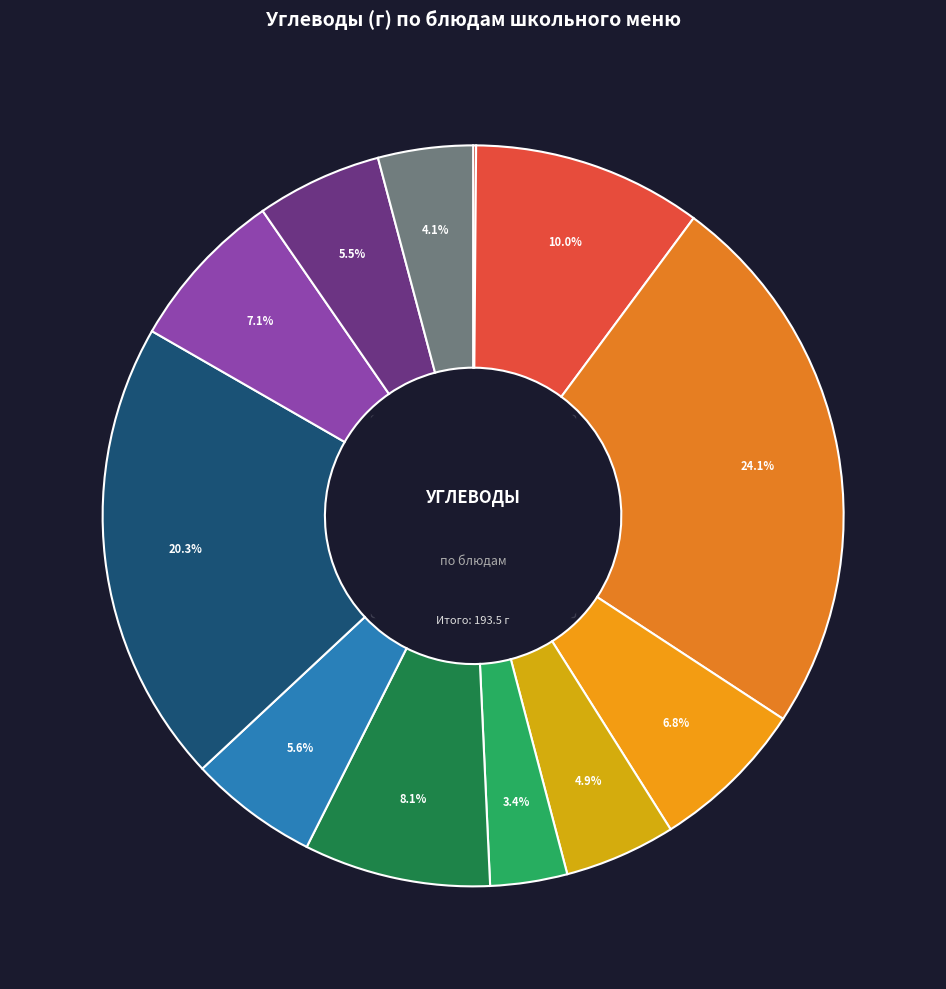

Approximately how many times larger is the value at Суп рисовый Восточный compared to Какао-напиток?

1.2